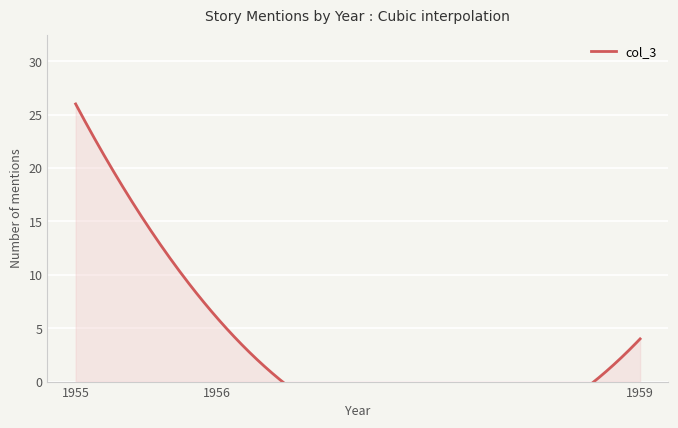

At which category does the chart reach its peak across all series?

1955